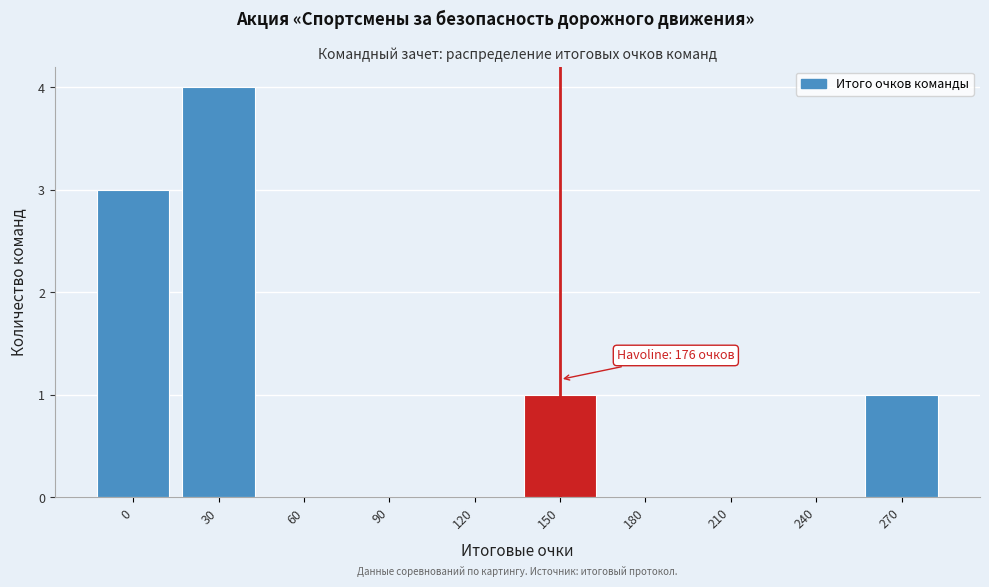

Reading left to right, transcribe all the data shown in this chart.

0=3	30=4	60=0	90=0	120=0	150=1	180=0	210=0	240=0	270=1